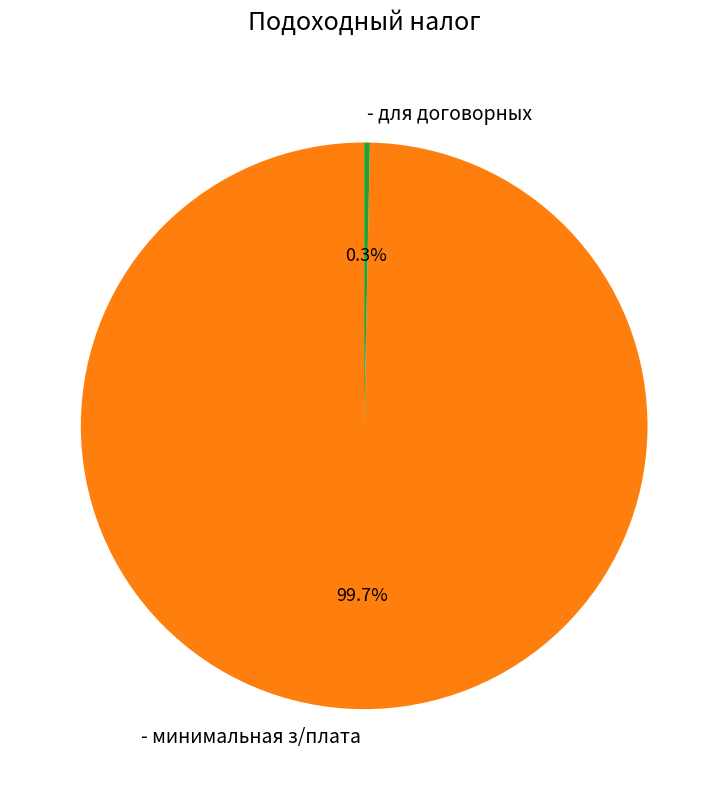

What is the majority slice?

- минимальная з/плата